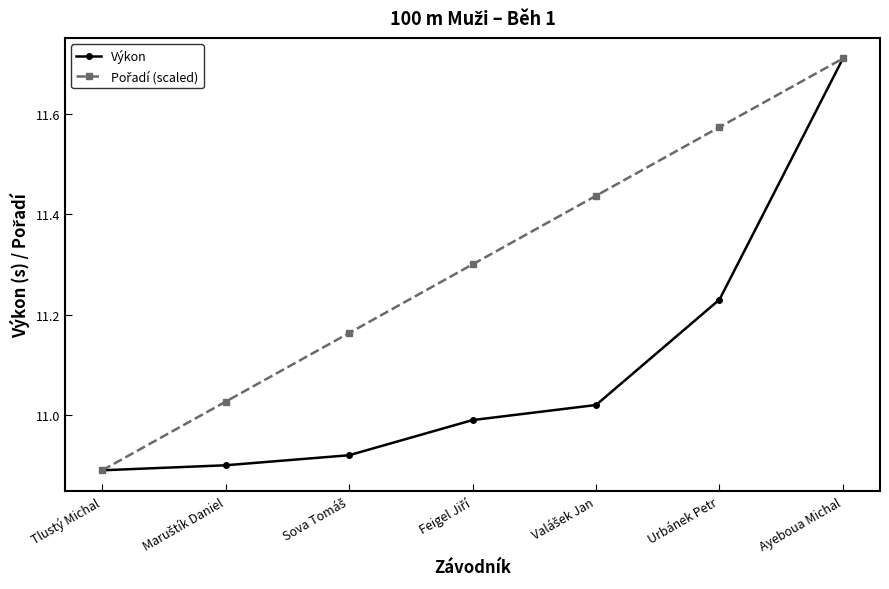

What is the total value across all series at Urbánek Petr?

22.8